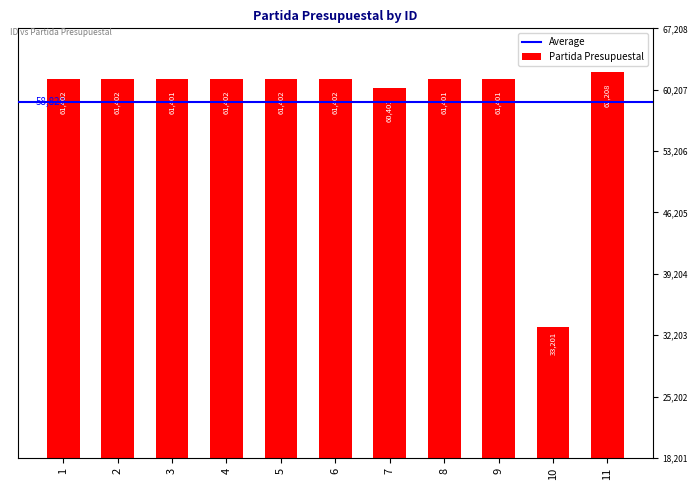

What is the difference between the maximum and minimum values?

29007